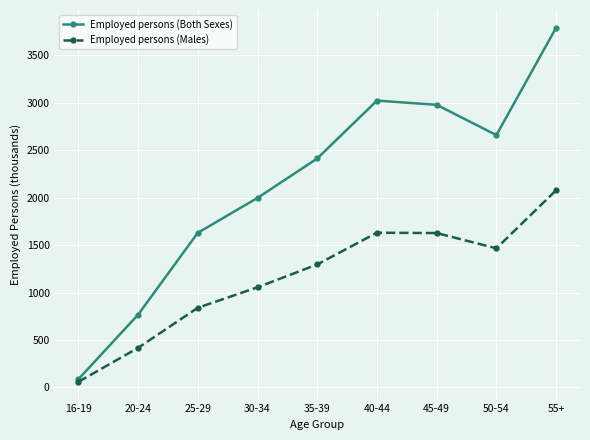

Does the chart display data point markers on the line(s)?

Yes